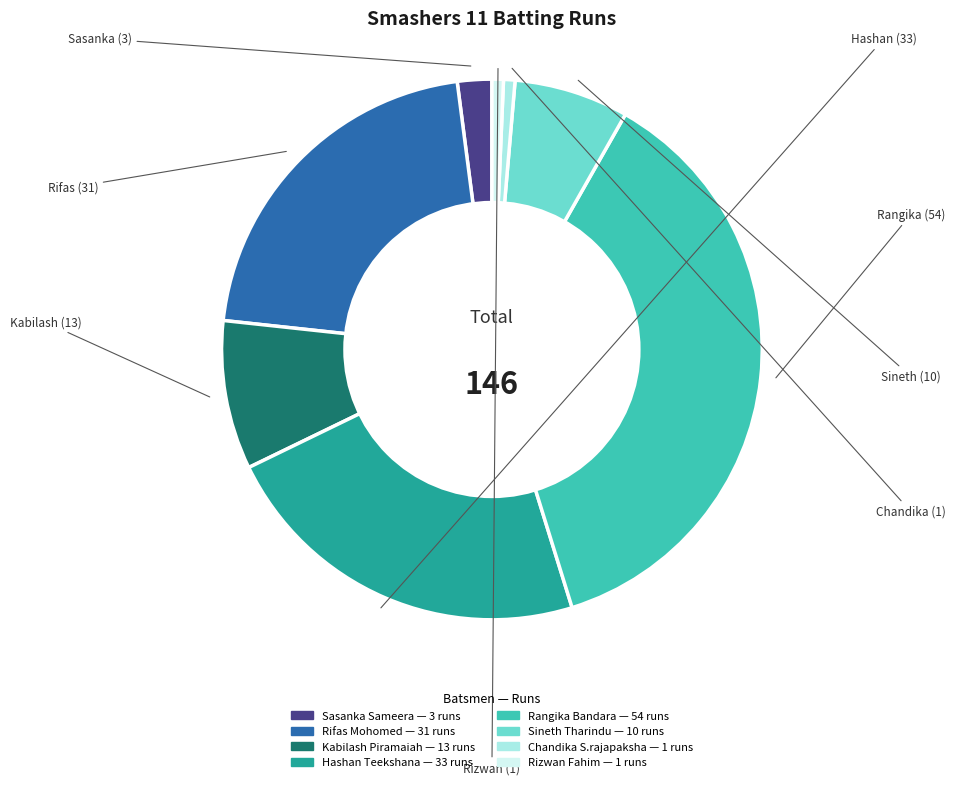

Is the sum of Chandika S.rajapaksha and Sasanka Sameera greater than half?

No